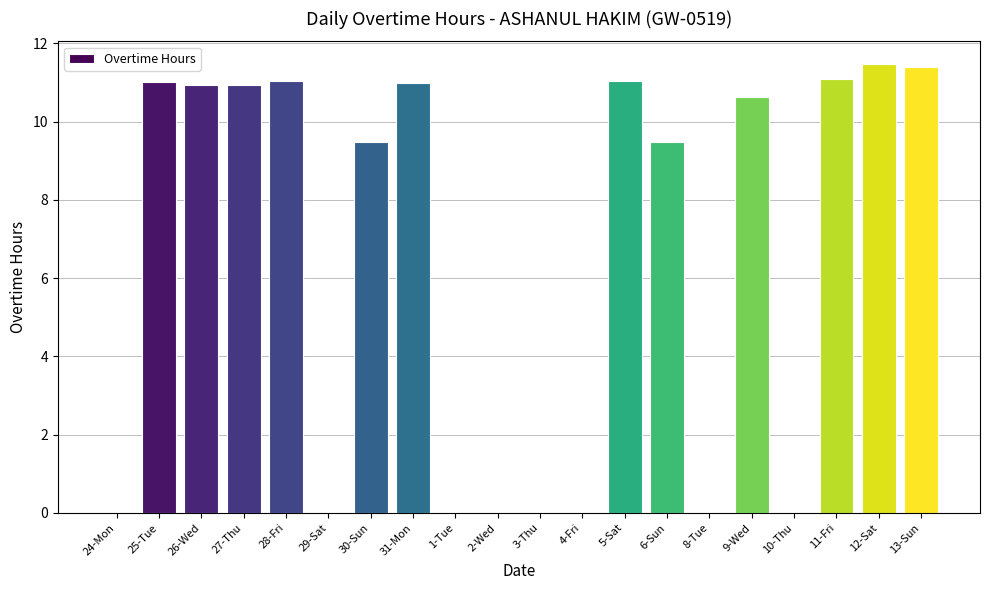

What is the greatest value displayed?

11.5